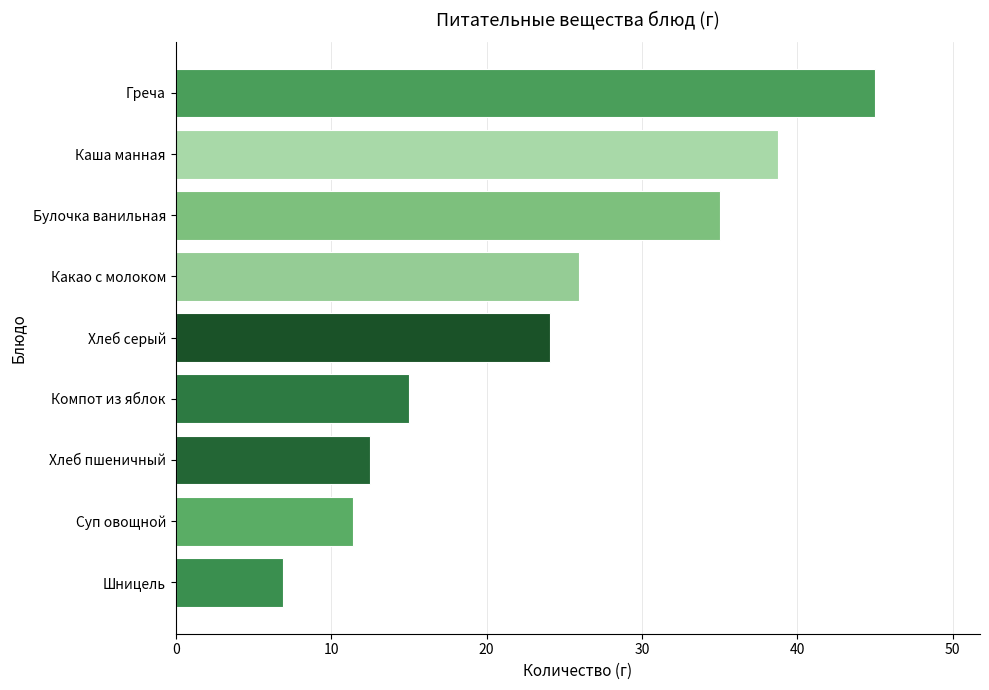

What is the sum of the values at Булочка ванильная and Шницель?

41.9